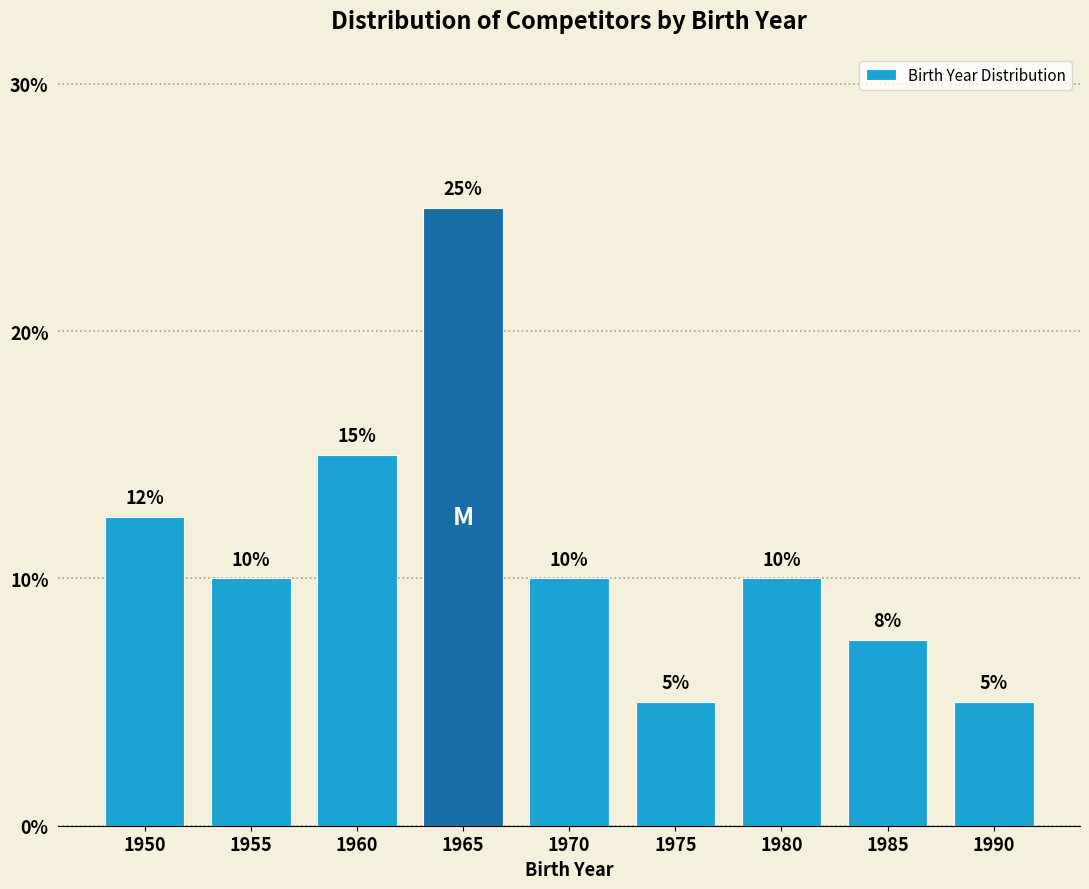

What is the ratio of the value at 1975 to the value at 1970?

0.5